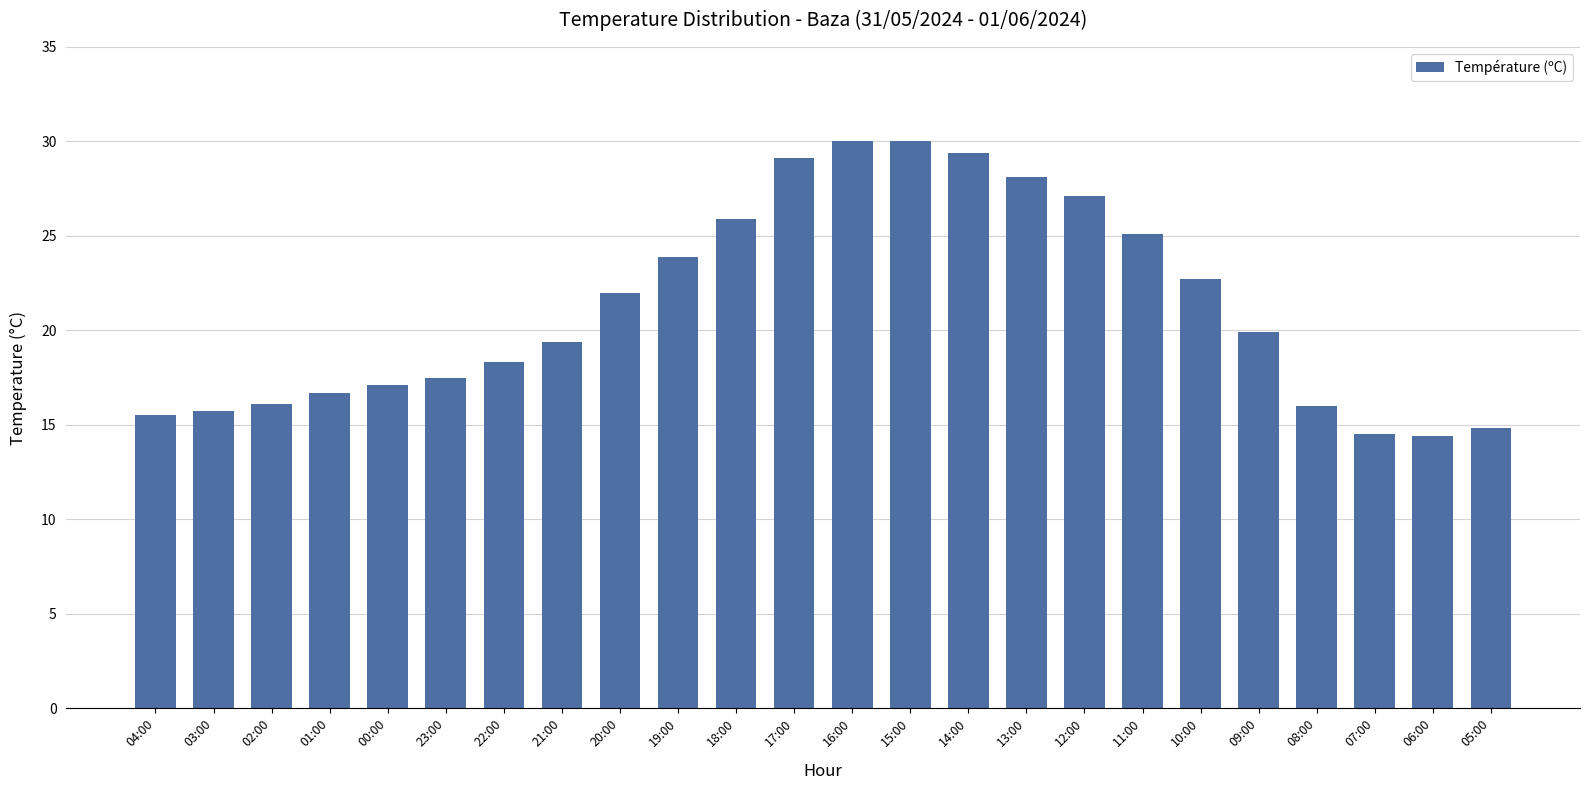

True or false: the data shows 16.0 at 08:00.

True